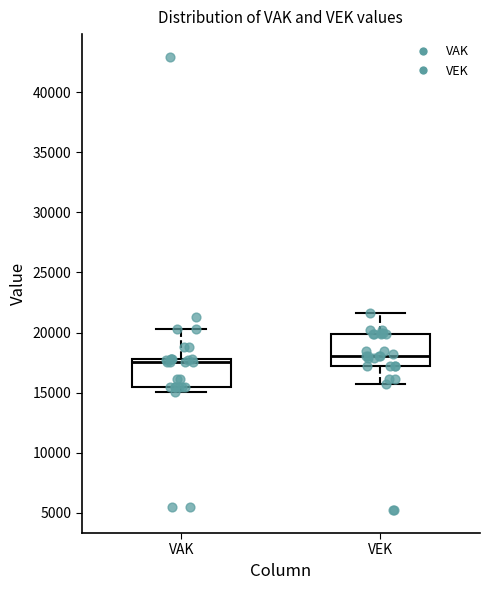

Where does the upper whisker of the box for VEK end on the y-axis? The values are not printed on the chart, so give them approximately, as read against the axis.

21500